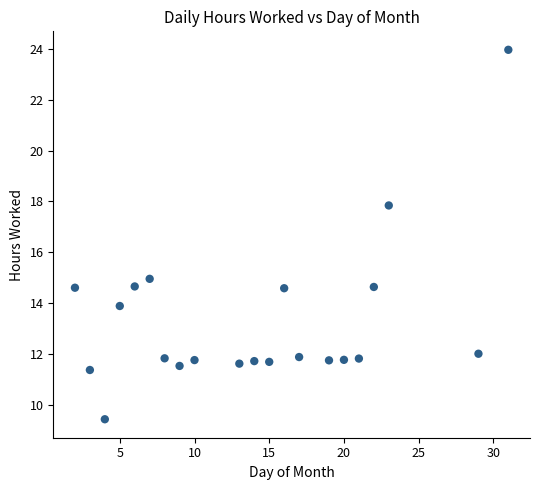

What is the range of X values (max minus min)?

29.0